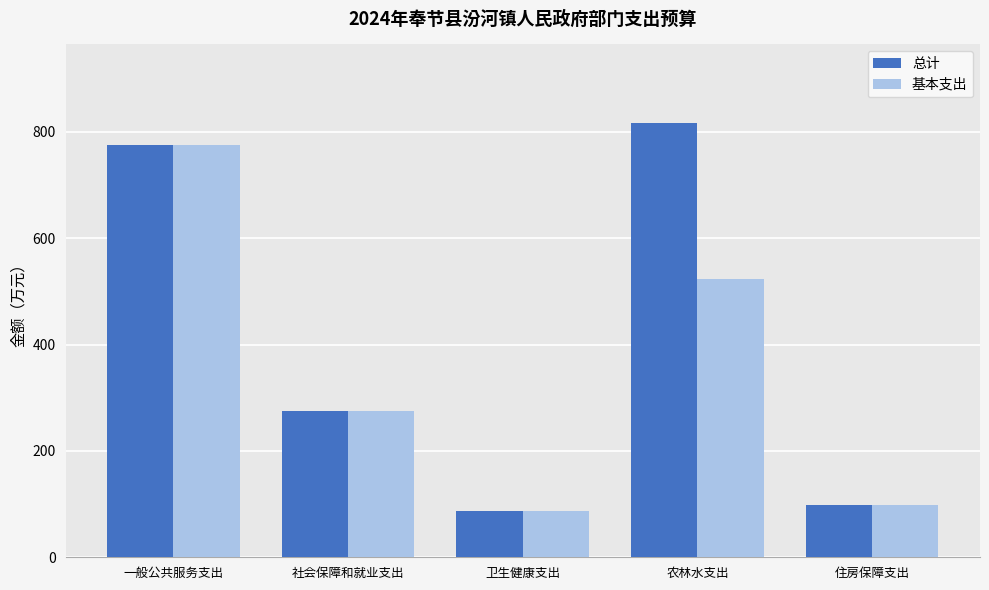

List the series in order of their overall mean, highest first.

总计, 基本支出